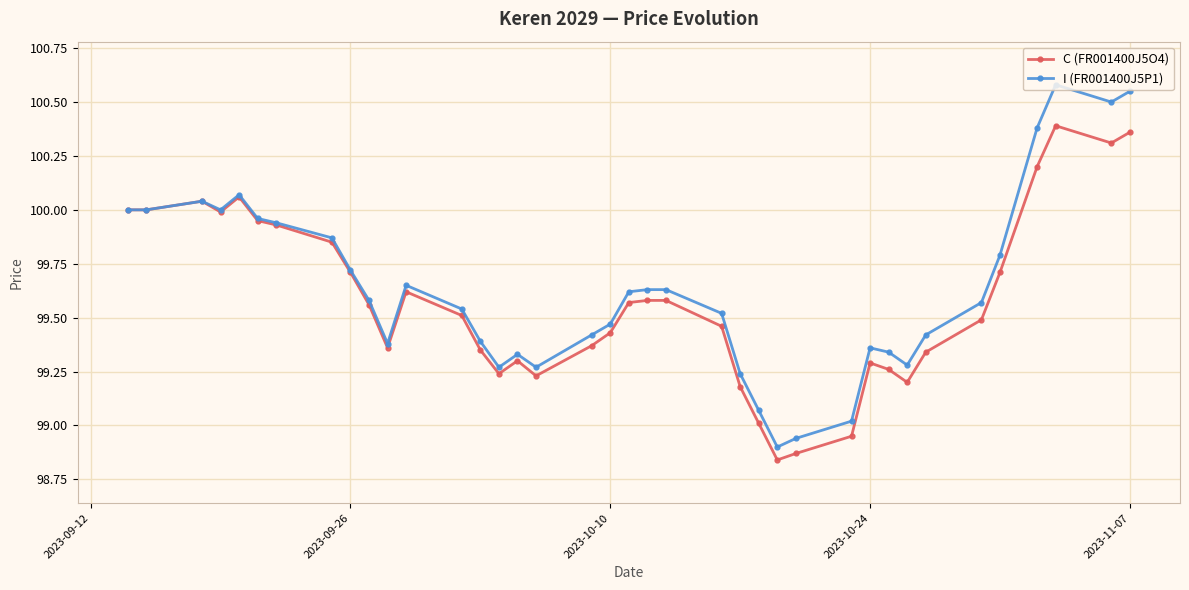

Which series has the widest spread of values?

I (FR001400J5P1)